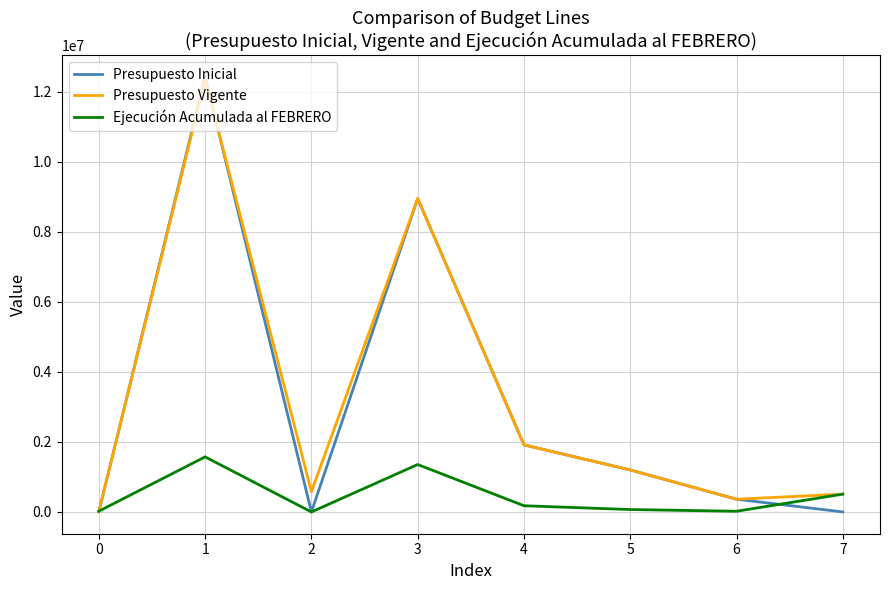

True or false: Presupuesto Inicial has a value of 1000 at 7.

True